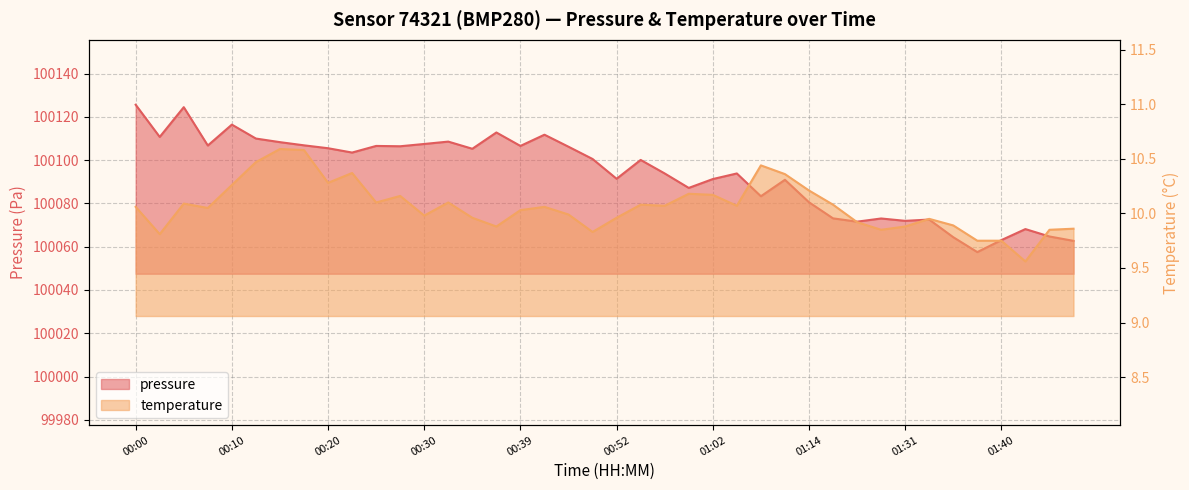

Which category has the lowest value in the pressure series?

01:38